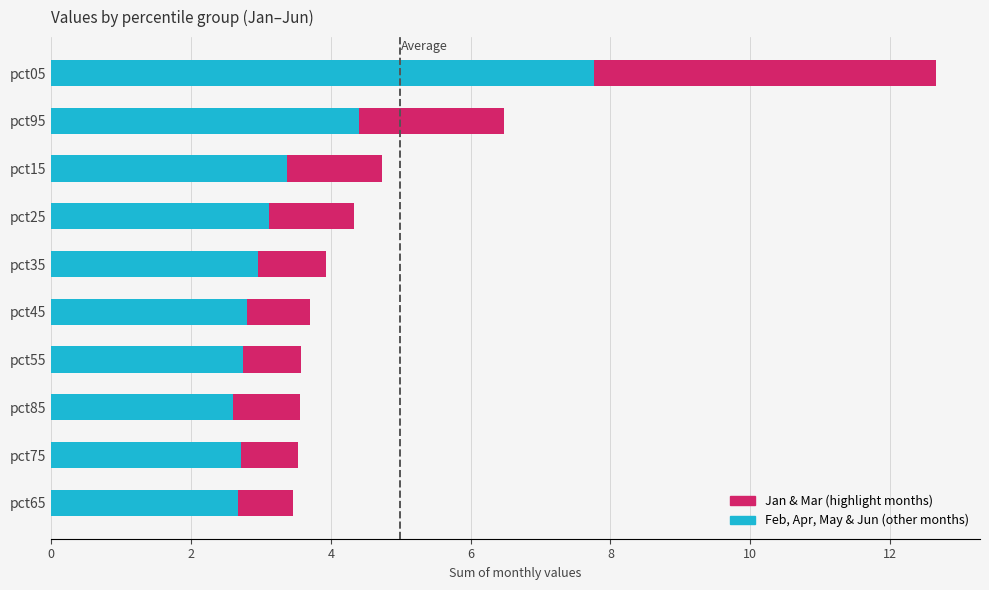

What is the total value across all series at pct15?

4.7